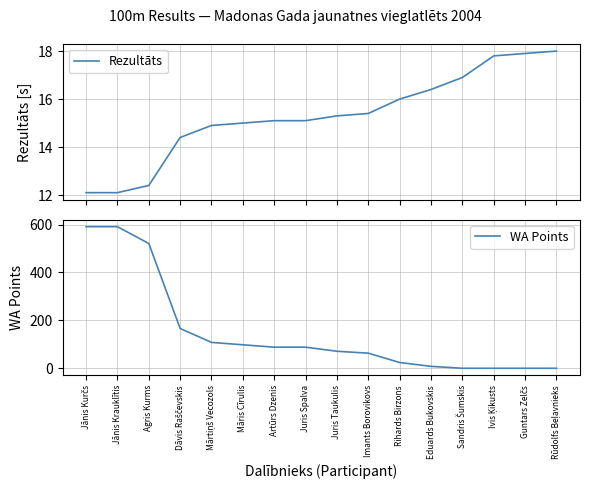

At which category is the sum across all series the highest?

Jānis Kurčs